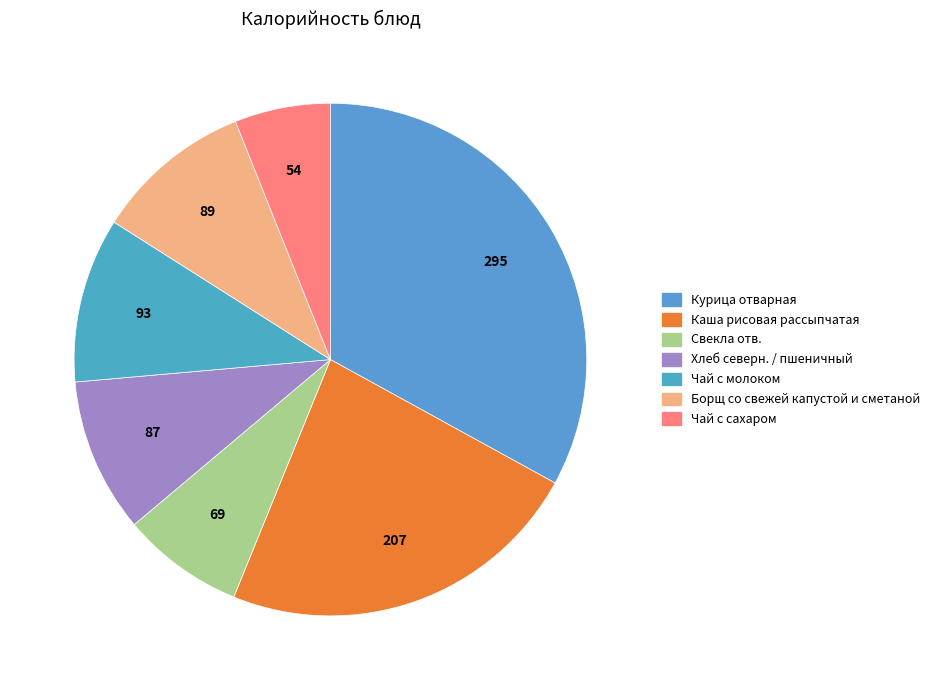

Count the number of slices in the pie.

7